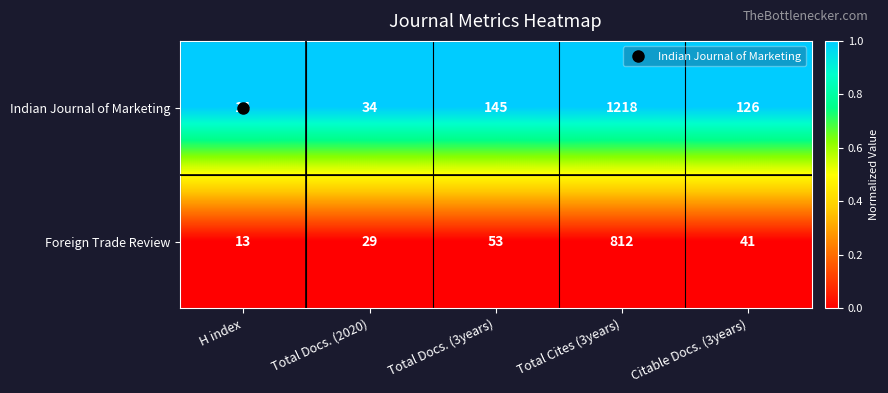

At which label is Indian Journal of Marketing closest to 616?

Total Docs. (3years)